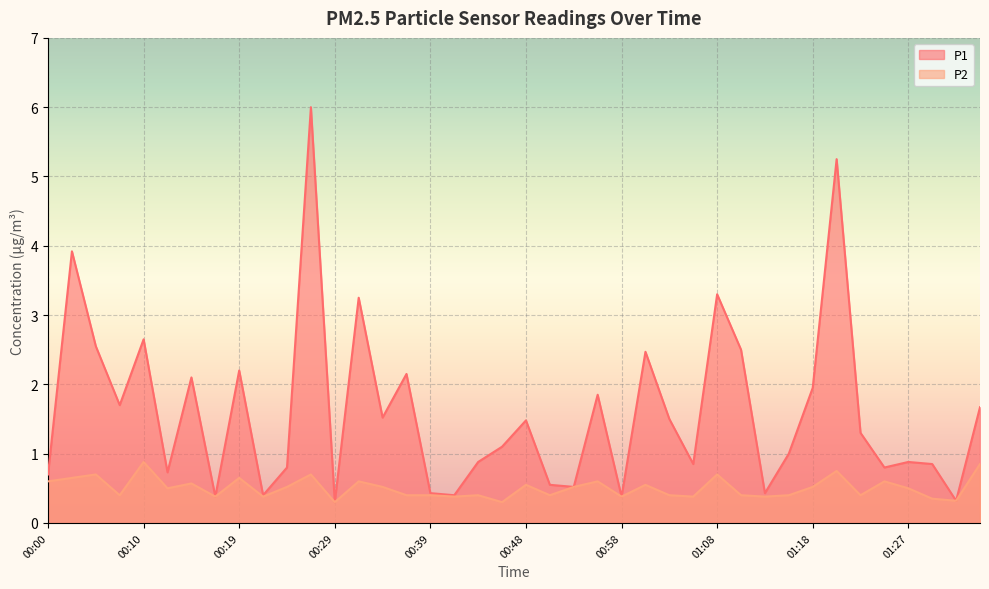

At 00:58, list the series in order from largest to smallest.

P1, P2